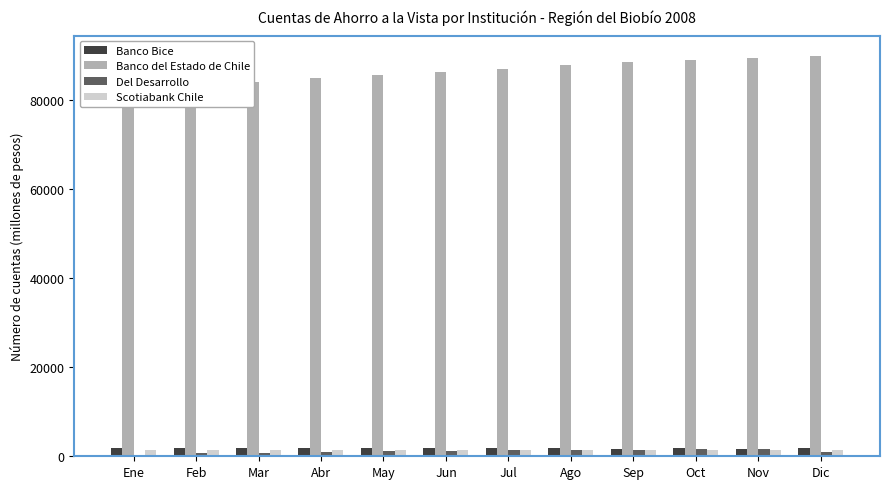

Does the chart contain any negative values?

No